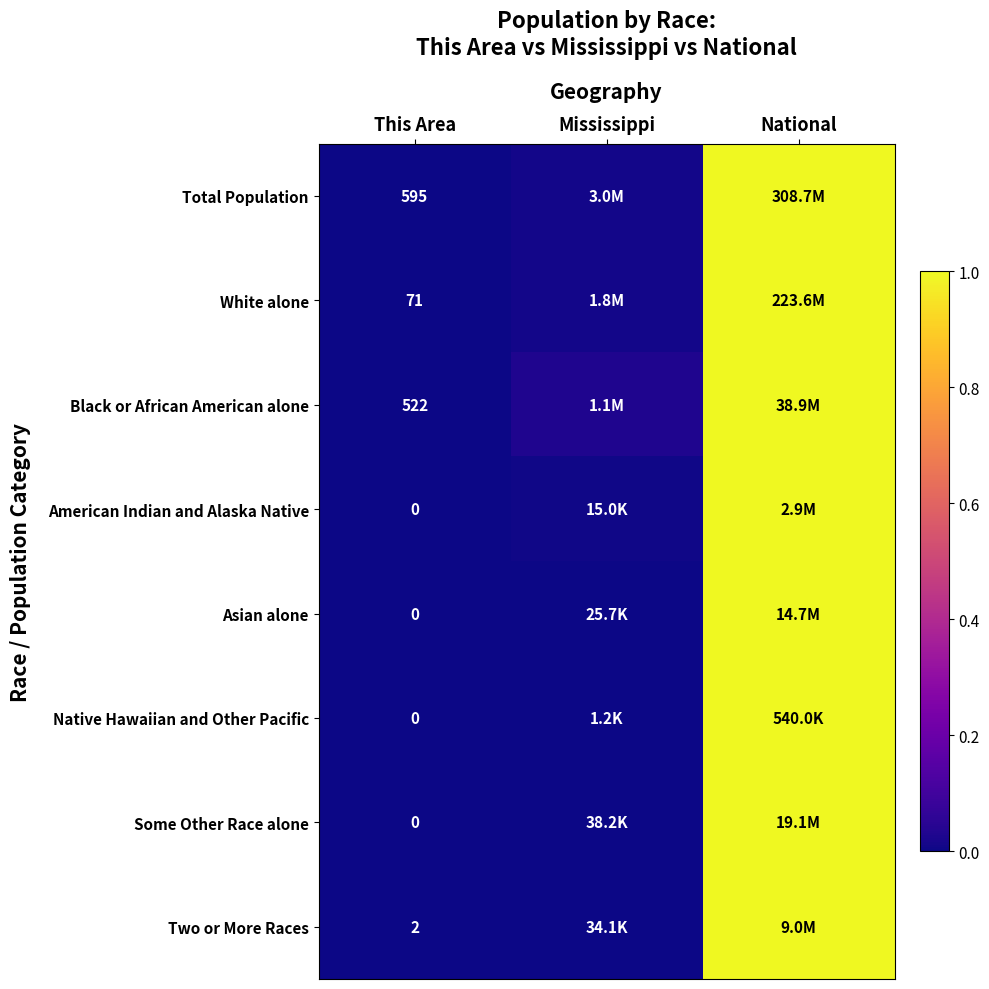

The value of White alone at This Area is -0.5. True or false?

False